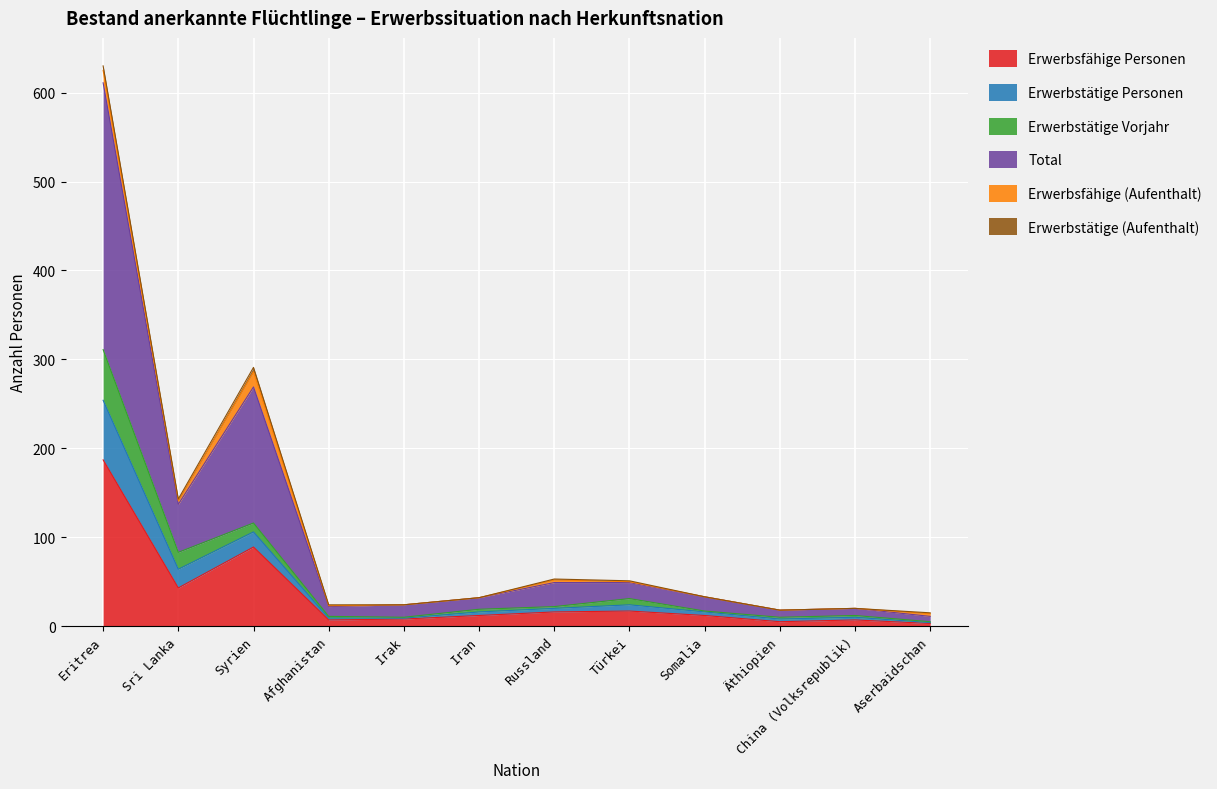

Which has a higher value, Afghanistan or Aserbaidschan?

Afghanistan